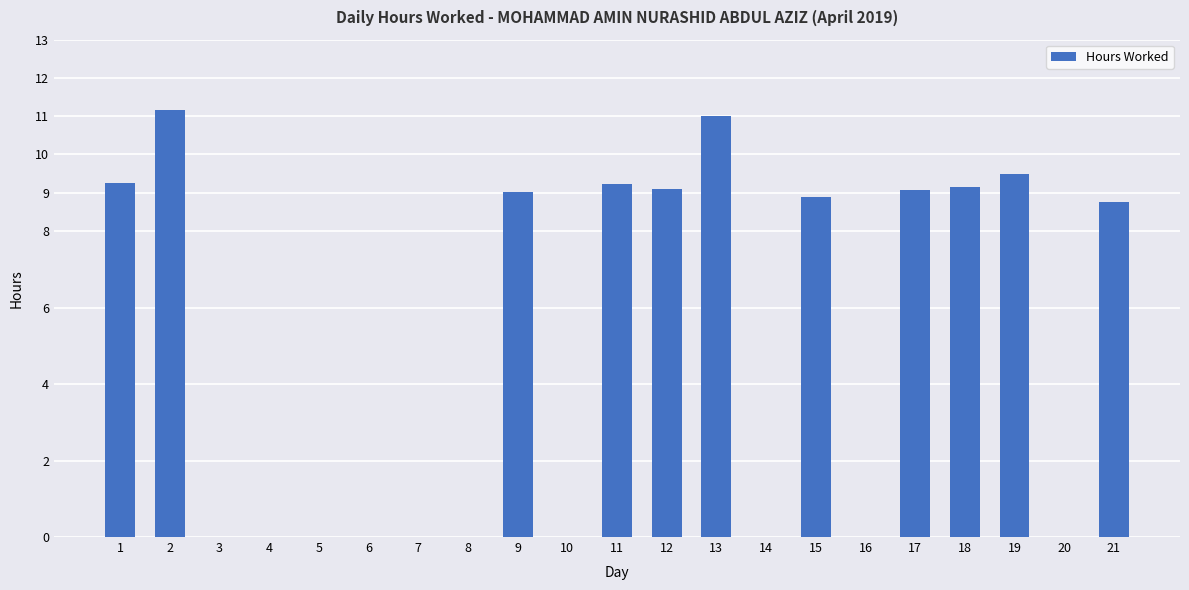

Is it true that the value at 1 is 3.1?

False